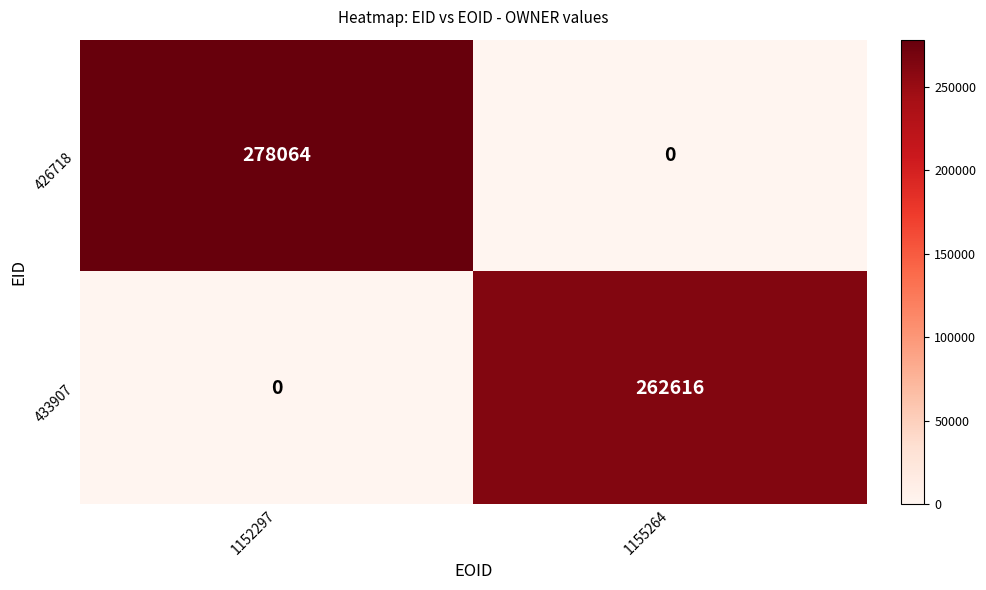

Which series has the widest spread of values?

426718